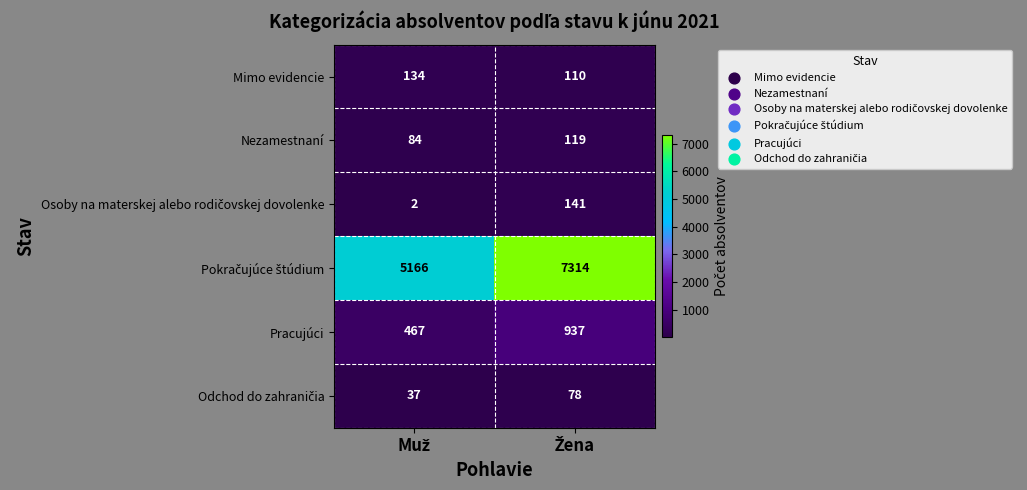

What is the average value of the Nezamestnaní series?

102